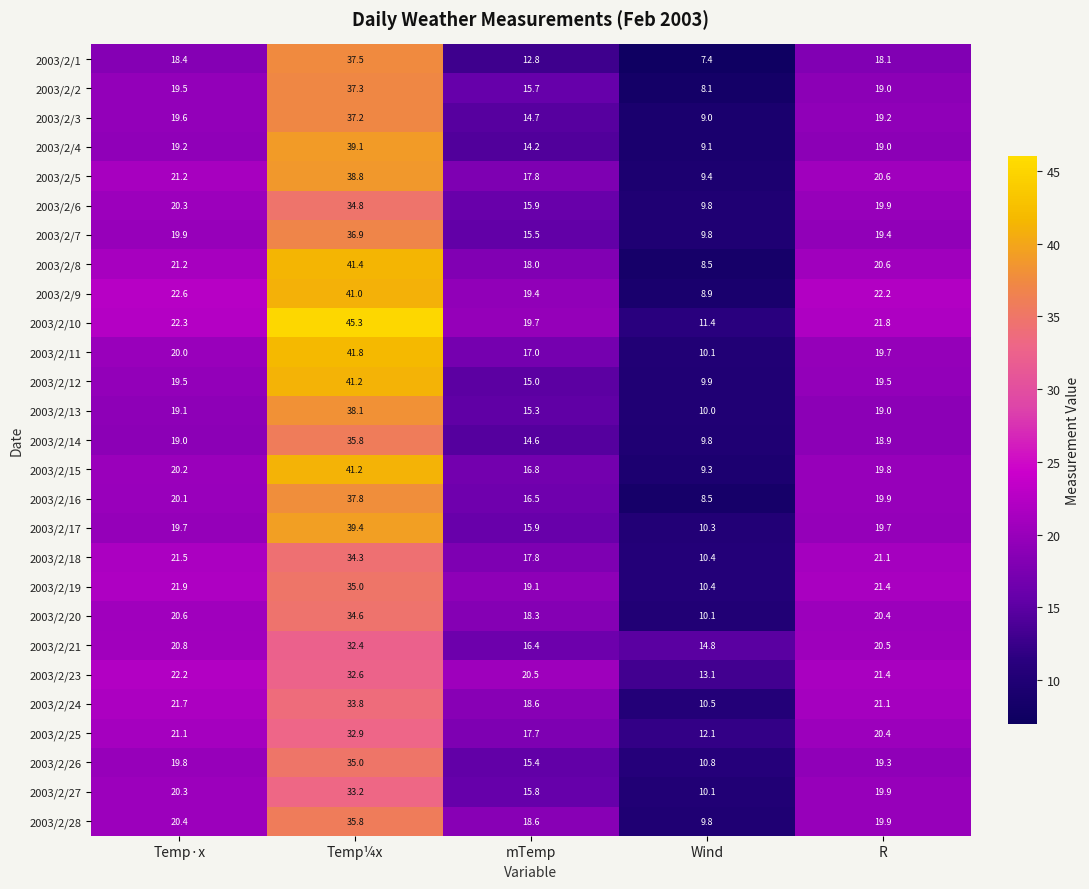

How many series are shown in this chart?

27